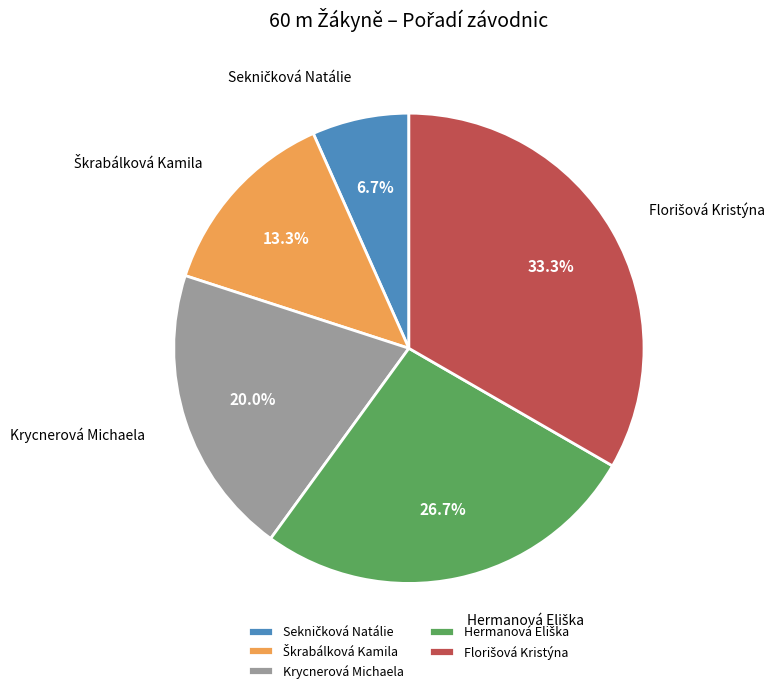

Is there a majority slice in this chart?

No